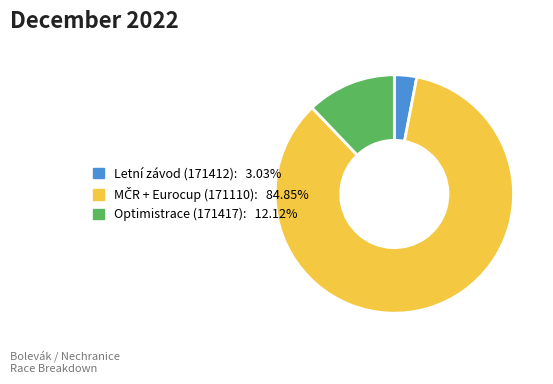

Is there any slice that represents more than half of the pie?

Yes